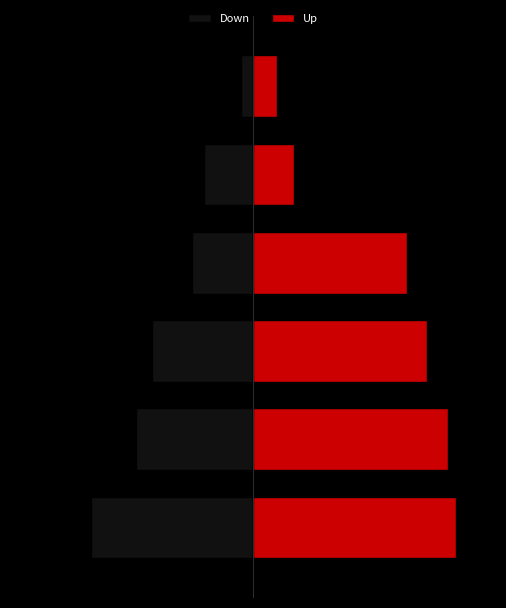

Reading left to right, extract all data points from this chart.

Down: -40	-29	-25	-15	-12	-3
Up: 50	48	43	38	10	6